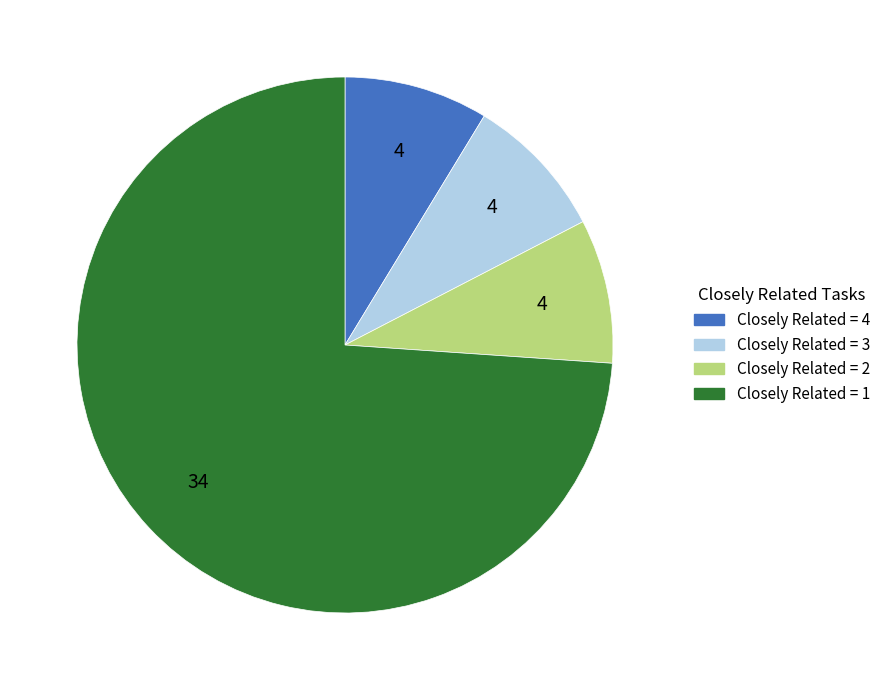

Is there a majority slice in this chart?

Yes